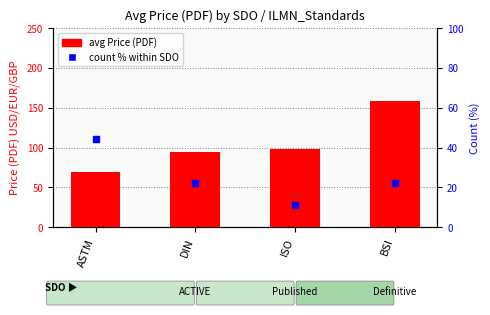

Where is count % within SDO nearest to the value 27?

DIN